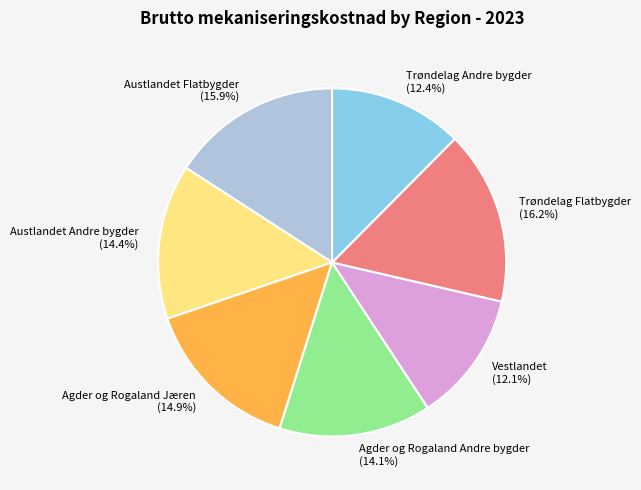

How many segments does this pie chart have?

7